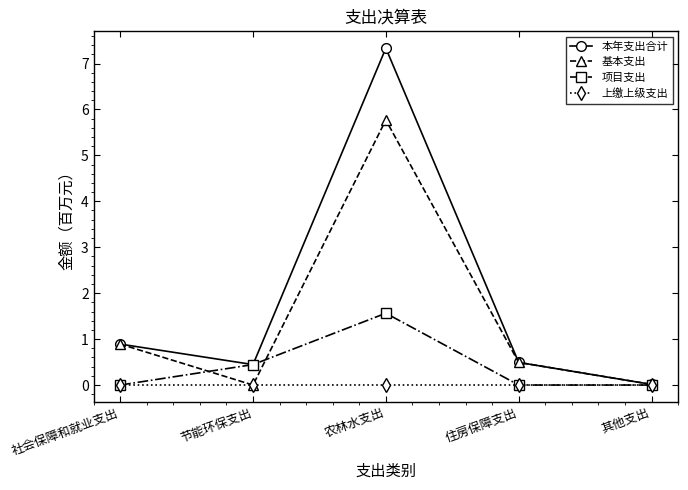

True or false: 本年支出合计 has a value of 0.0 at 其他支出.

True